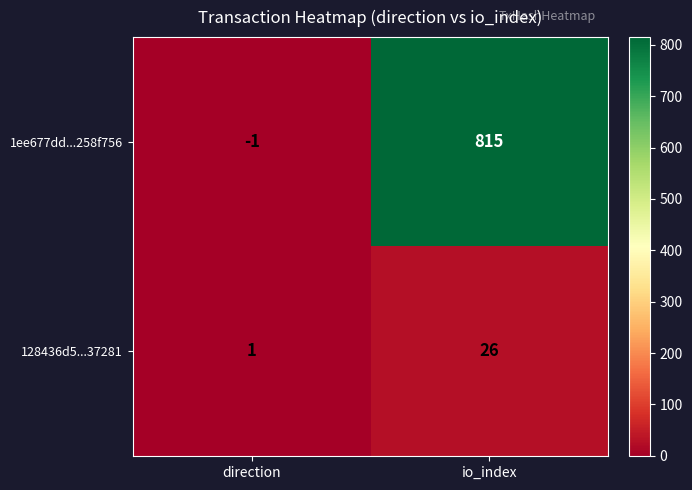

Which label corresponds to the largest value in the chart?

io_index